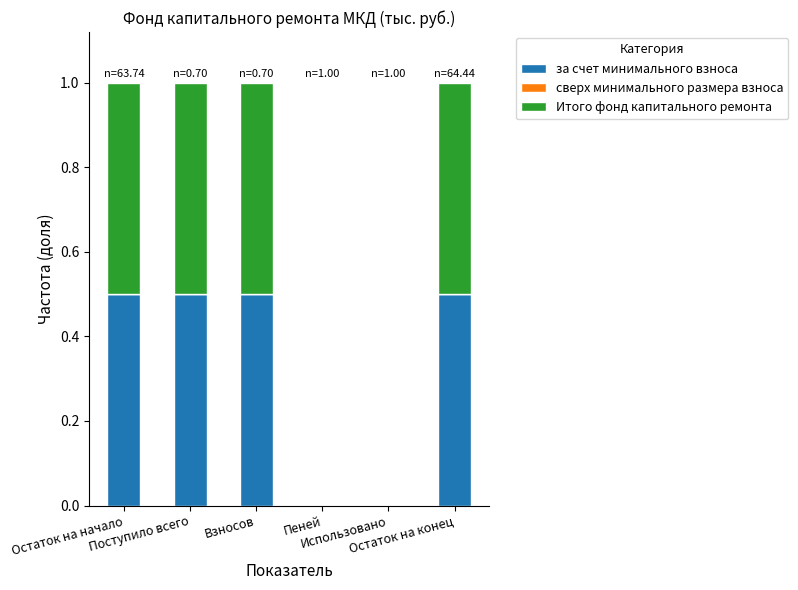

What is the sum of the за счет минимального взноса values at Поступило всего and Остаток на конец?

1.0